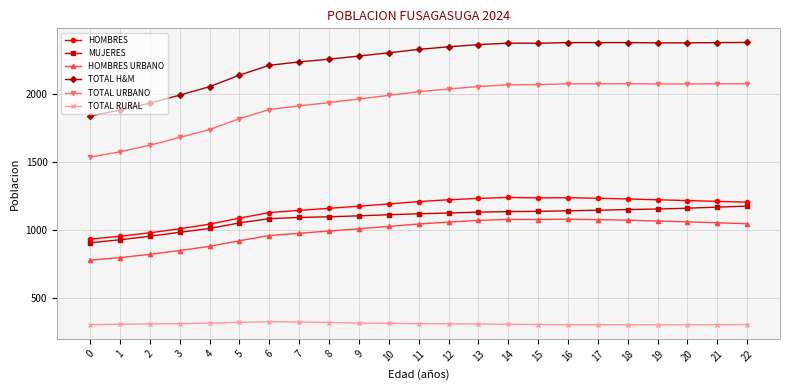

What is the difference between the highest and lowest values at 8?

1935